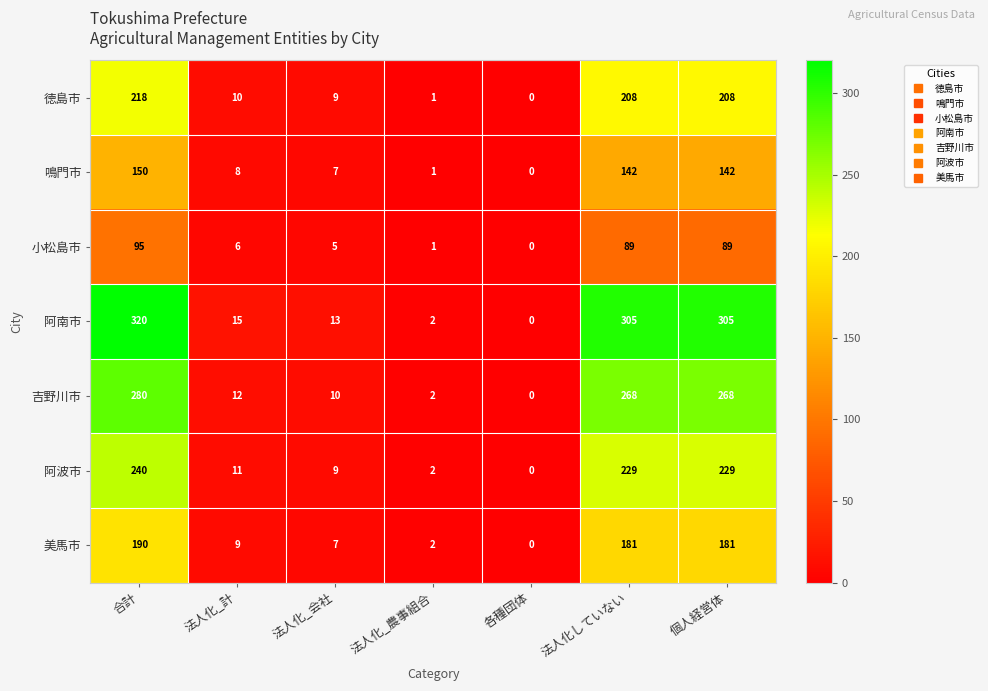

Is the value of 阿南市 at 法人化_計 greater than the value of 徳島市 at 法人化_会社?

Yes